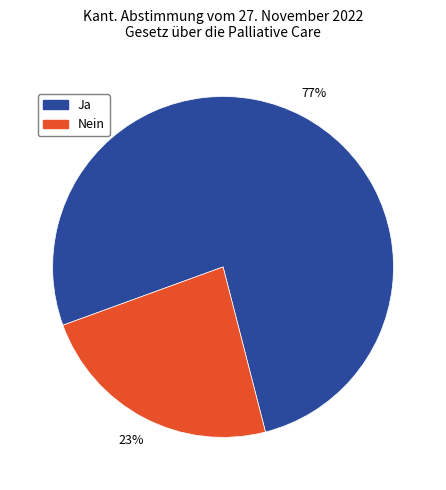

The Nein slice represents 23% of the pie. True or false?

True